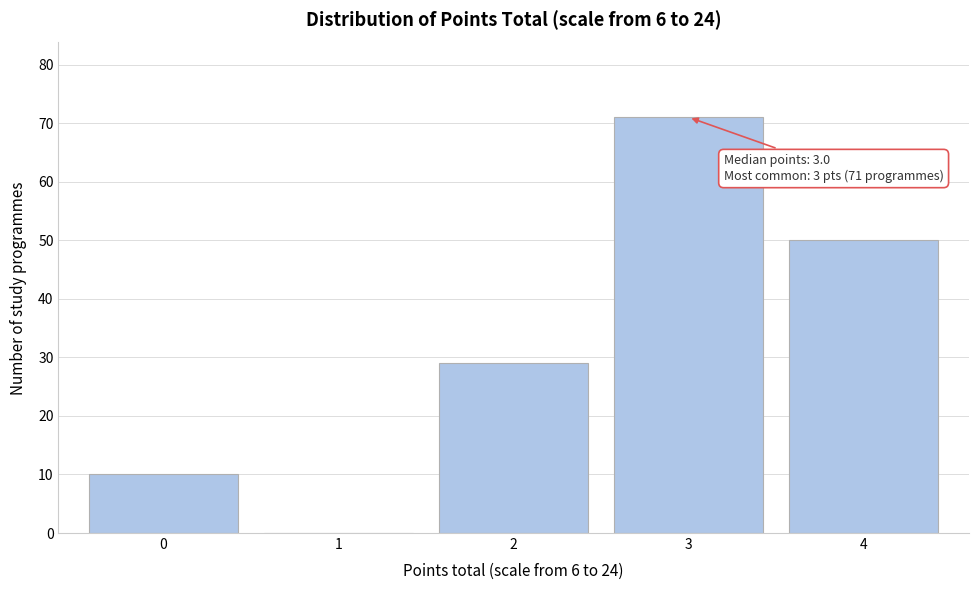

Reading right to left, list all the values displayed in this chart.

4=50	3=71	2=29	1=0	0=10